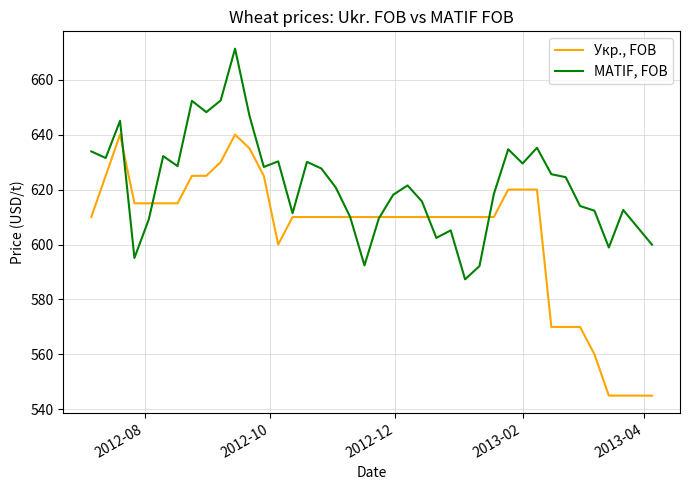

What is the average value of the Укр., FOB series?

604.4